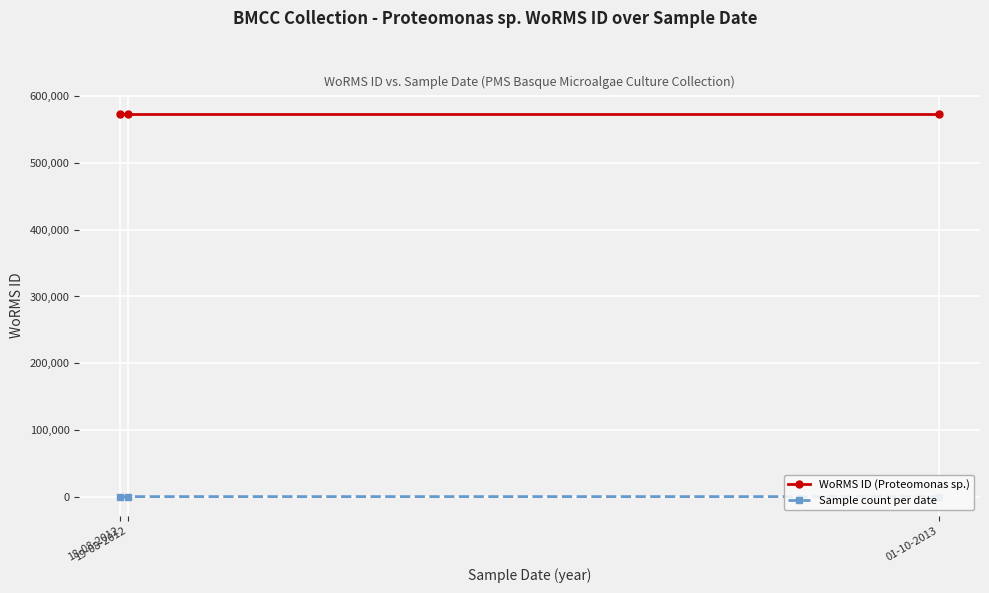

What is the sum of all WoRMS ID (Proteomonas sp.) values?

1721865